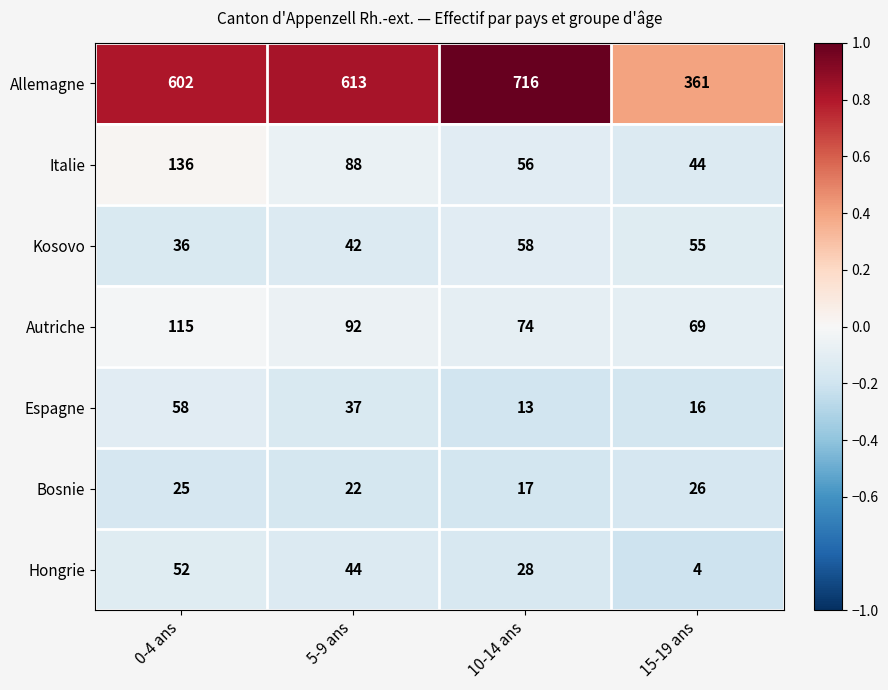

Which series changed the most between 10-14 ans and 15-19 ans?

Allemagne